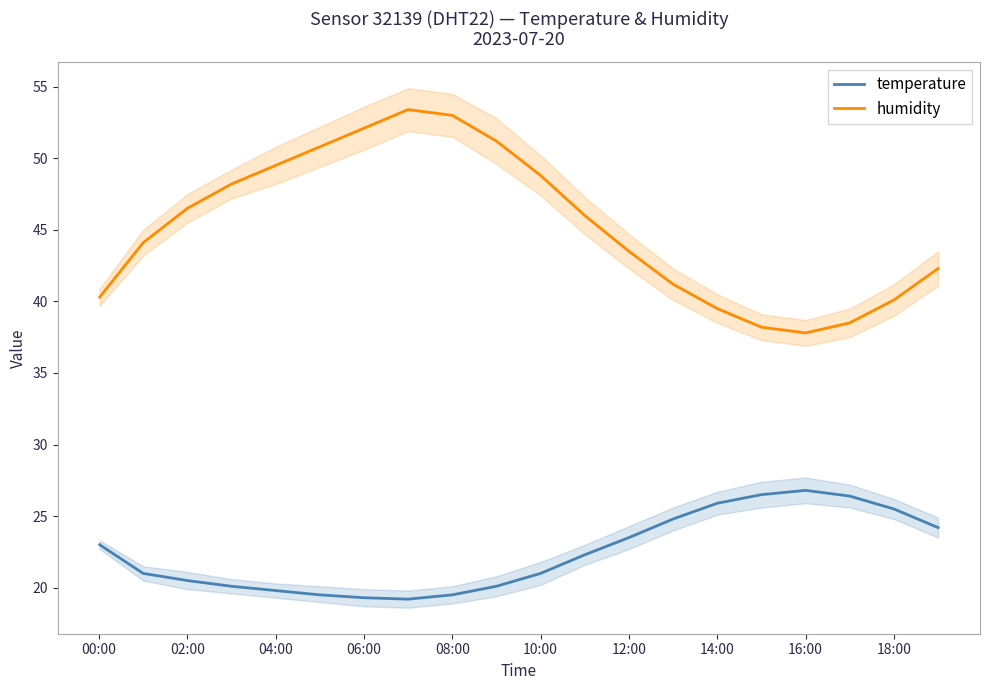

True or false: temperature and humidity cross at least once.

False